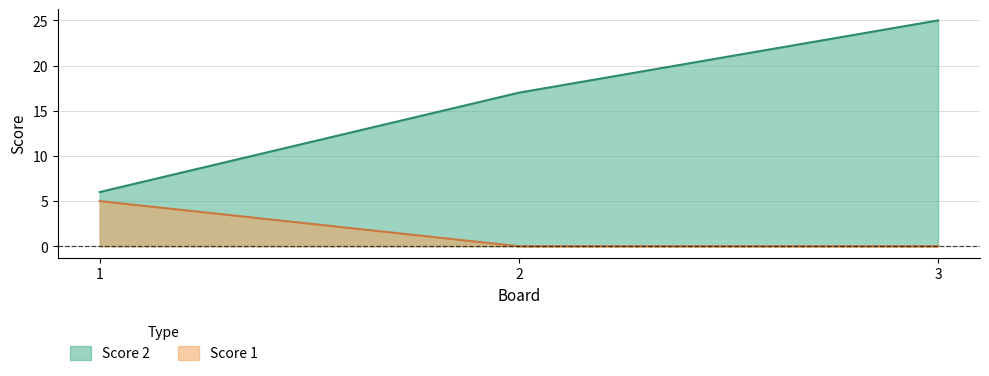

What is the average value of the Score 2 series?

16